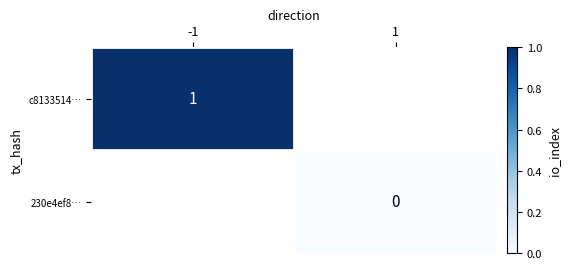

The value of c8133514… at -1 is 1. True or false?

True